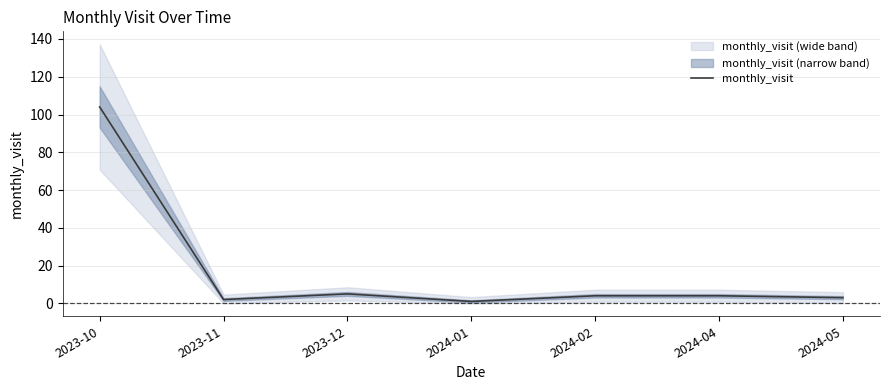

How many data points are less than 4?

3